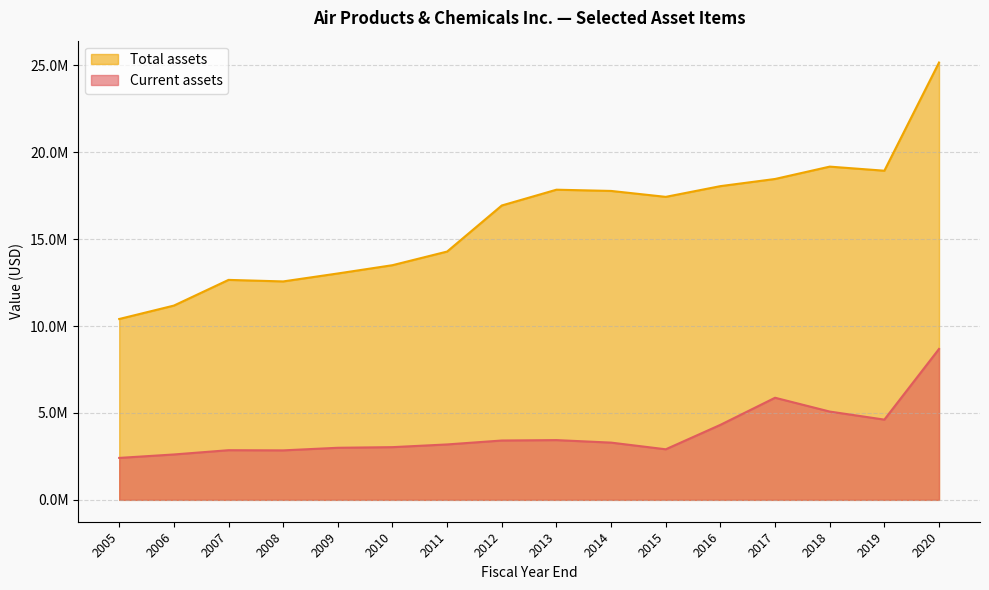

What is the difference between the Current assets values at 2011 and 2020?

5495100